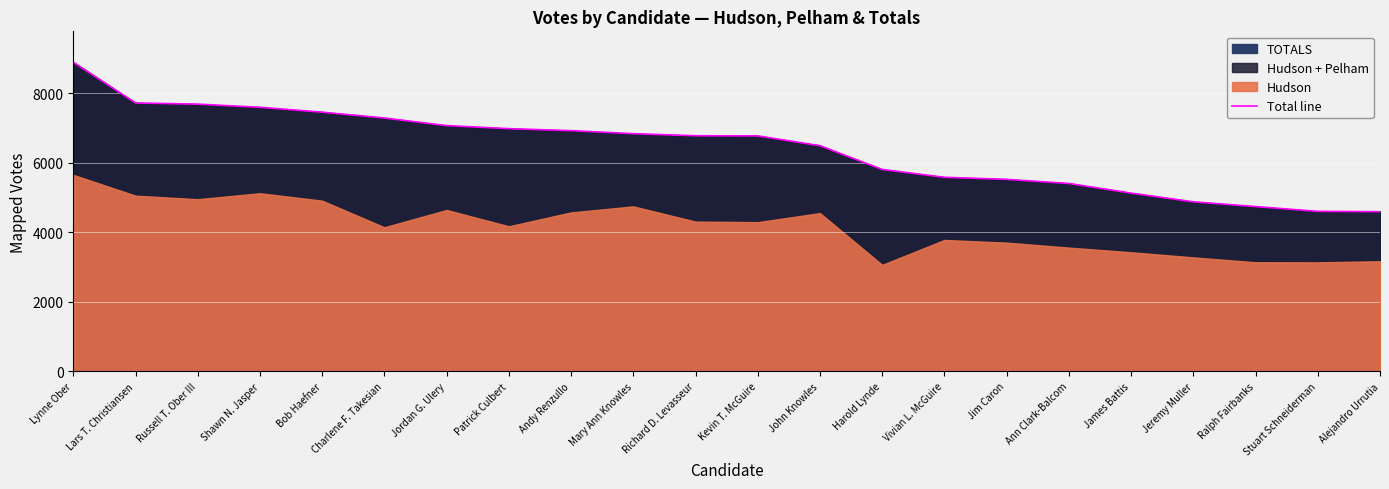

How many lines are shown in the chart?

1